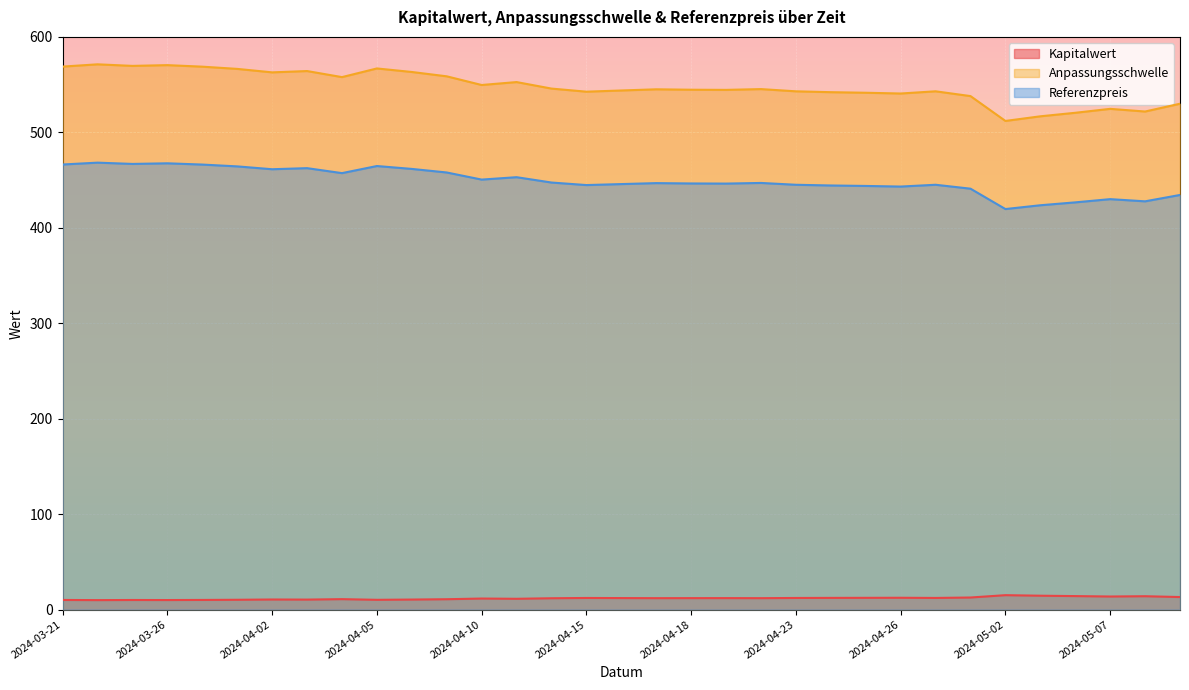

At 2024-04-12, list the series in order from largest to smallest.

Anpassungsschwelle, Referenzpreis, Kapitalwert